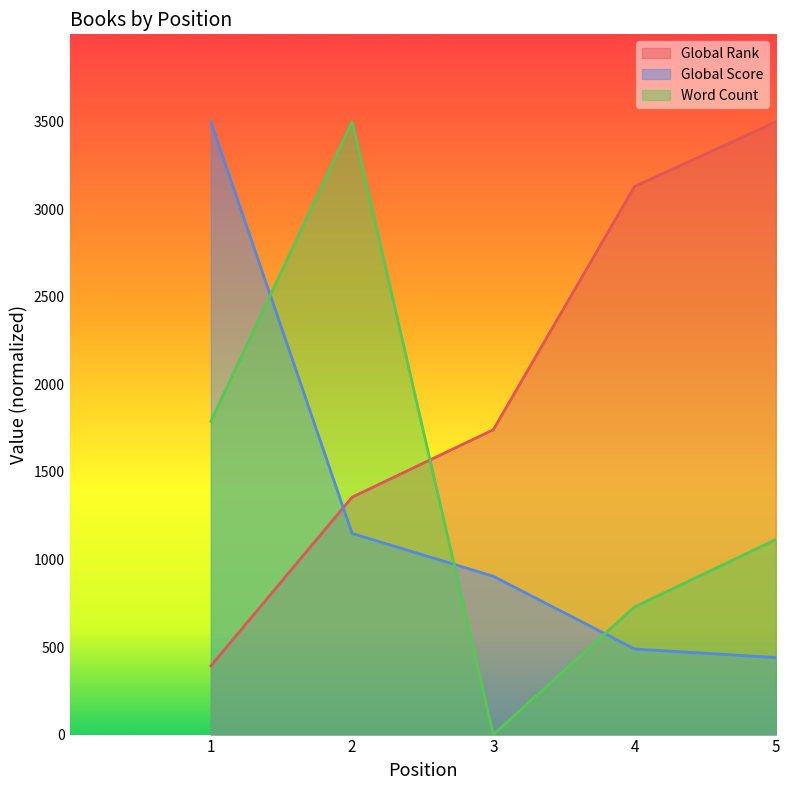

Which series has the widest spread of values?

Word Count